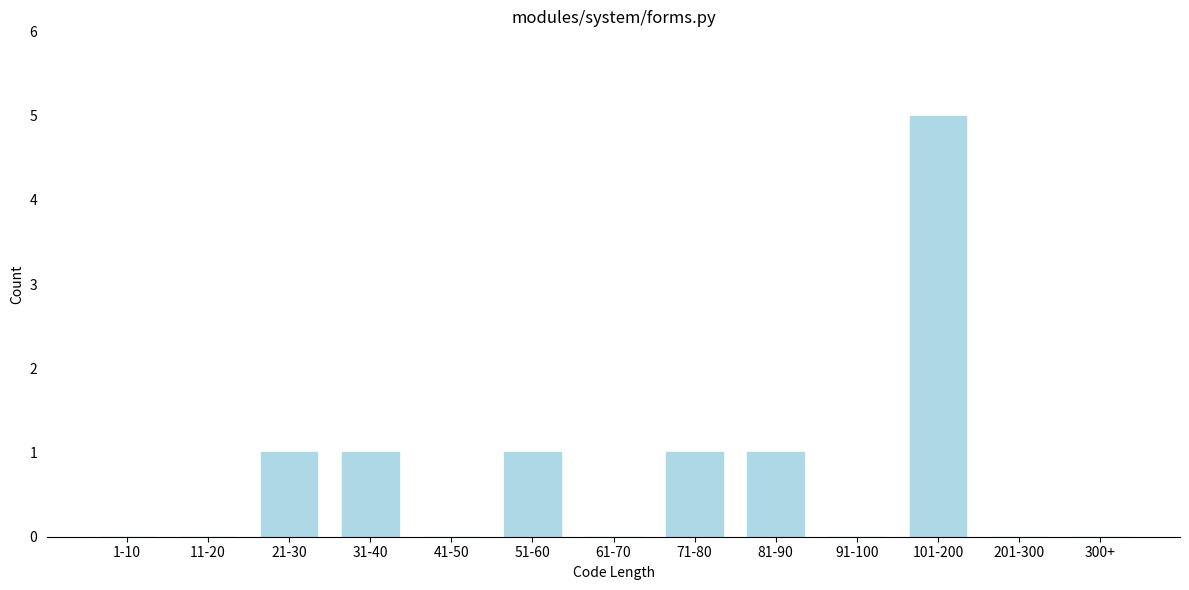

Reading left to right, extract all data points from this chart.

1-10=0	11-20=0	21-30=1	31-40=1	41-50=0	51-60=1	61-70=0	71-80=1	81-90=1	91-100=0	101-200=5	201-300=0	300+=0